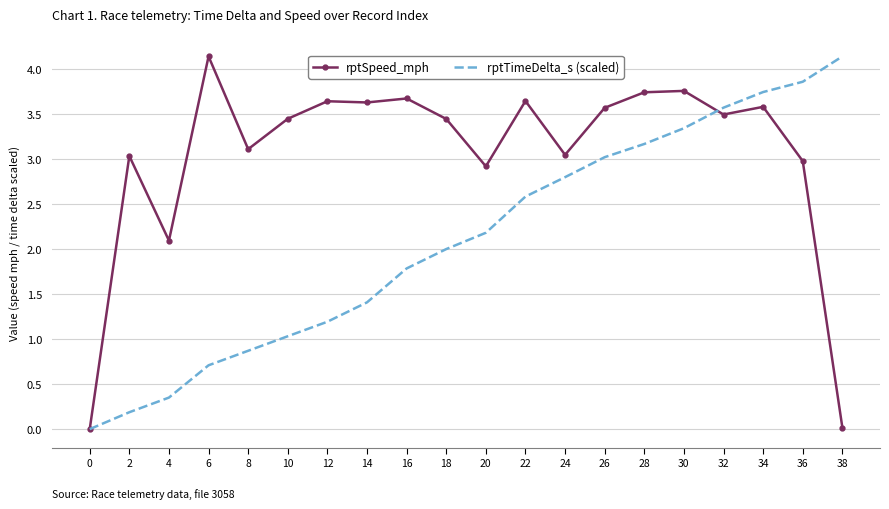

What is the greatest value displayed?

4.1